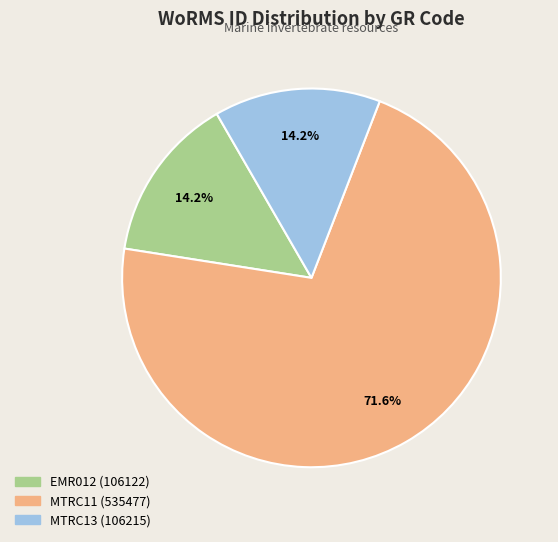

What is the majority slice?

MTRC11